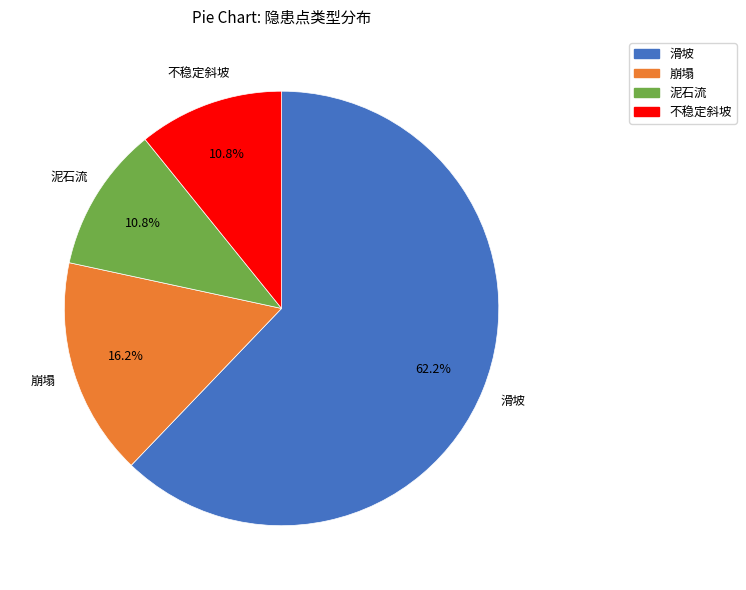

To the nearest percent, what is the average slice percentage?

25%